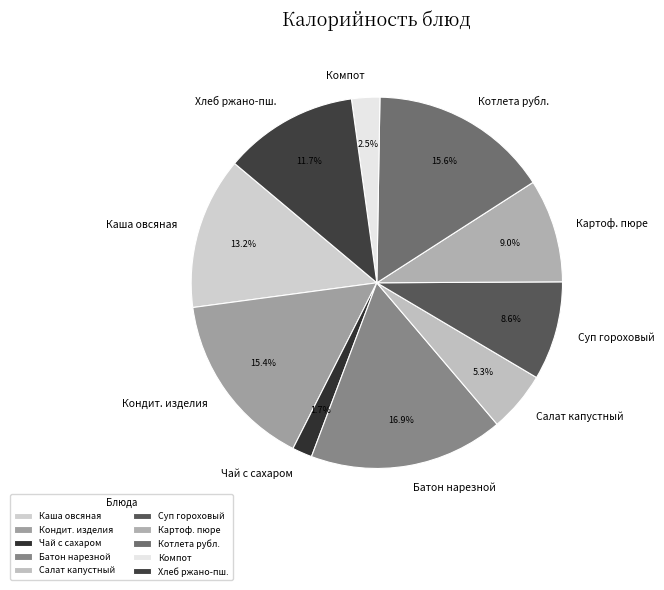

Which category has the smallest portion of the pie?

Чай с сахаром